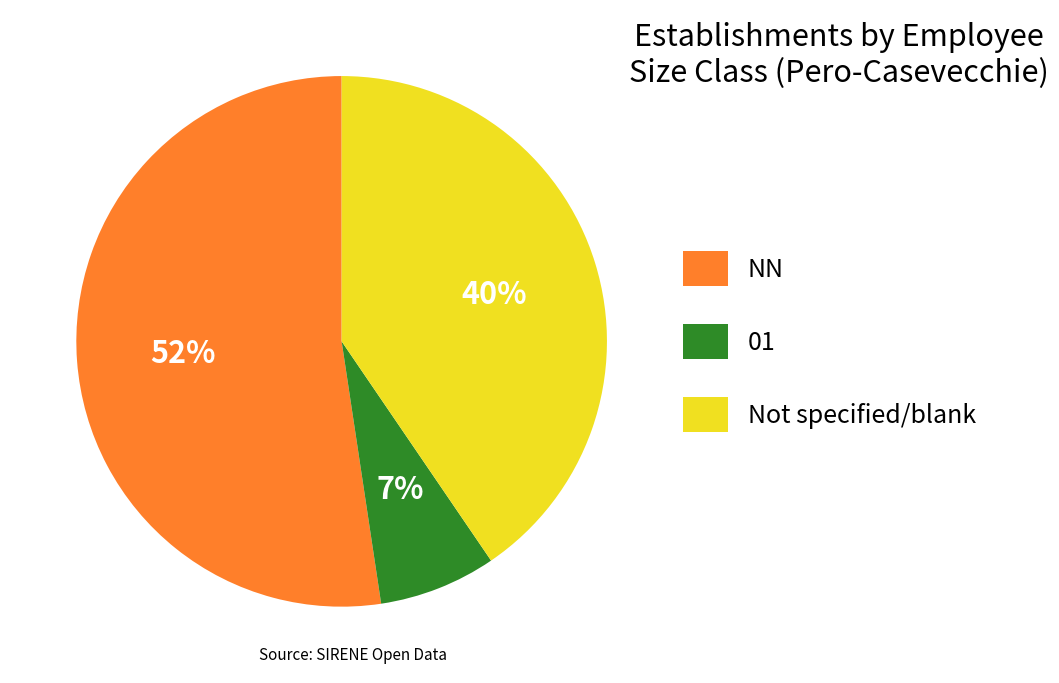

Which has a higher value, NN or Not specified/blank?

NN